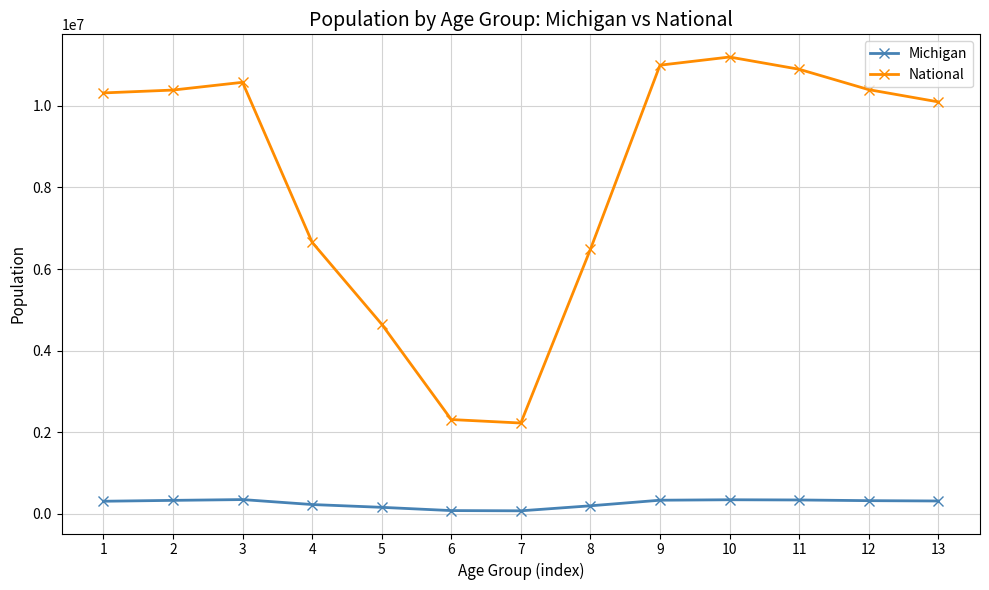

What is the value of the National point at the 9th from the left?

11000000